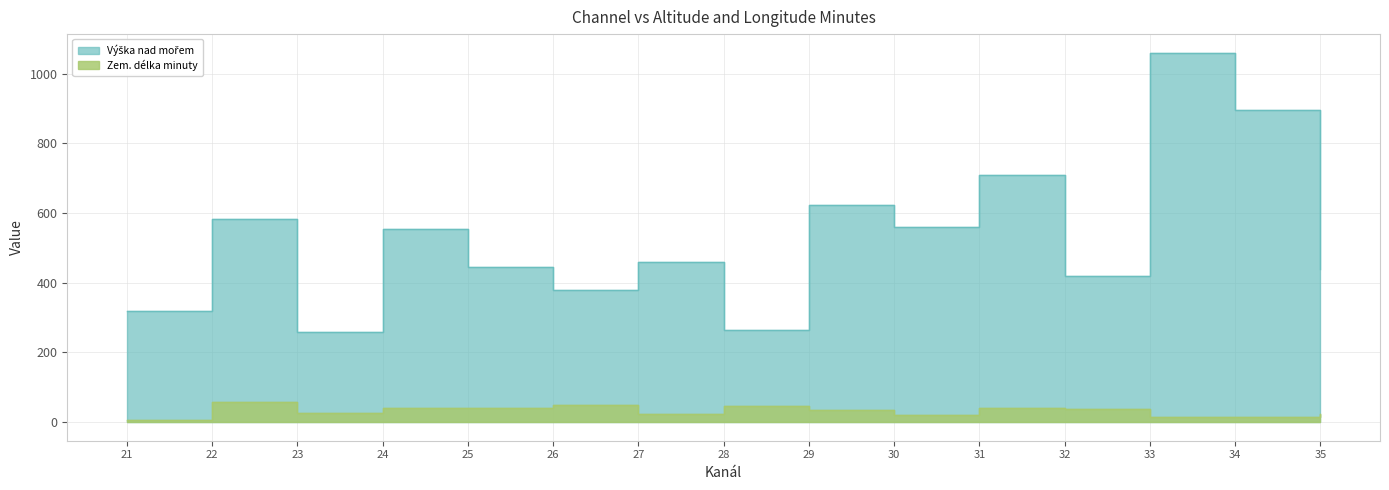

What is the maximum value shown in the chart?

1060